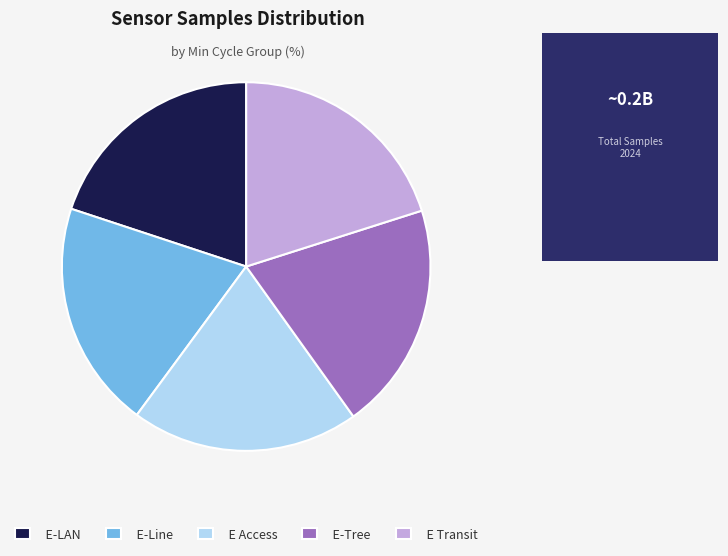

Combined, do E-LAN and E Transit account for over 50%?

No